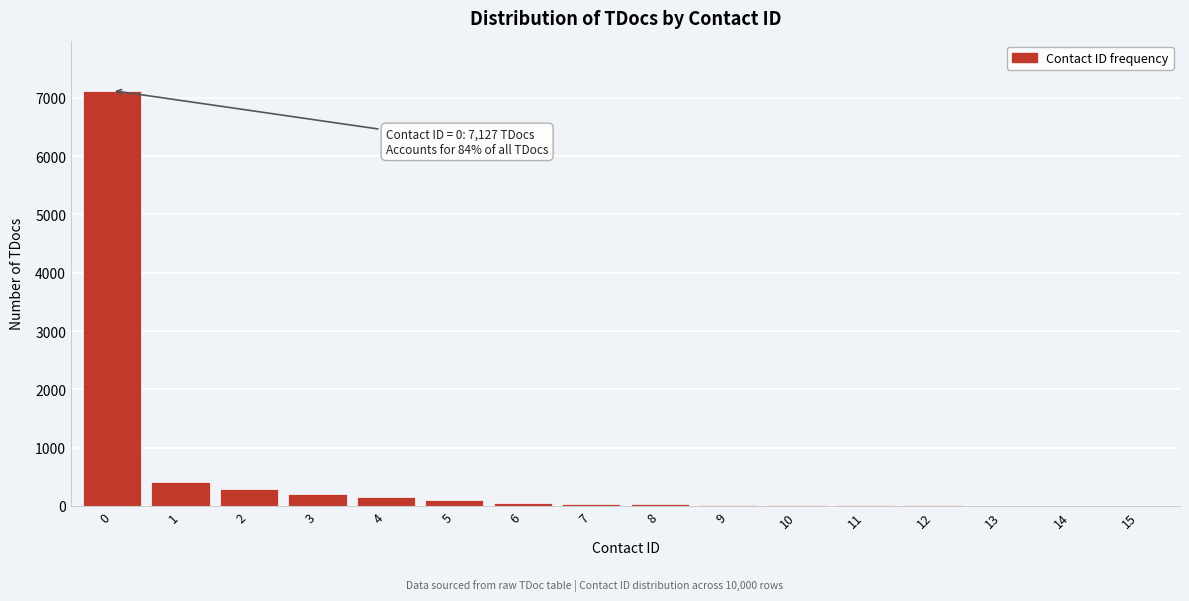

Is it true that the value at 1 is 412?

True